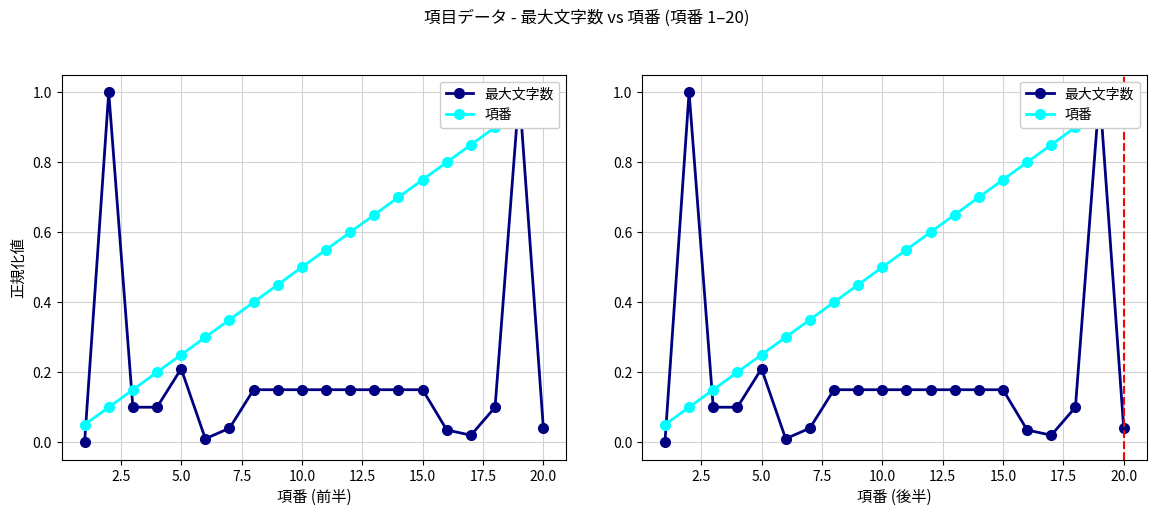

True or false: 最大文字数 has more than 1 points higher than both neighbors.

True